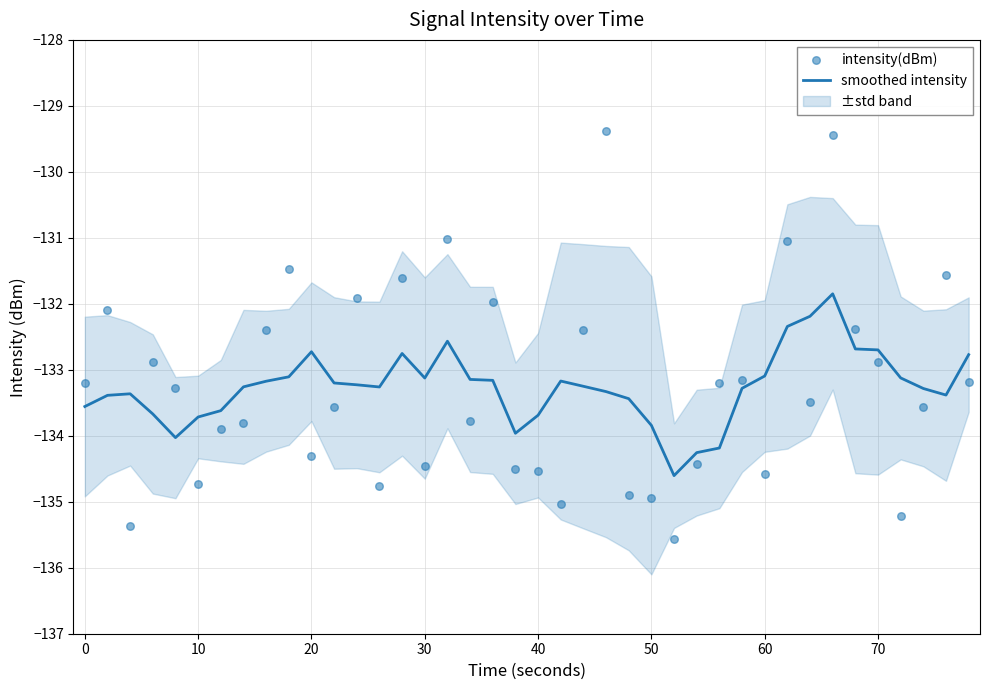

Which series has the widest spread of Y values?

intensity(dBm)